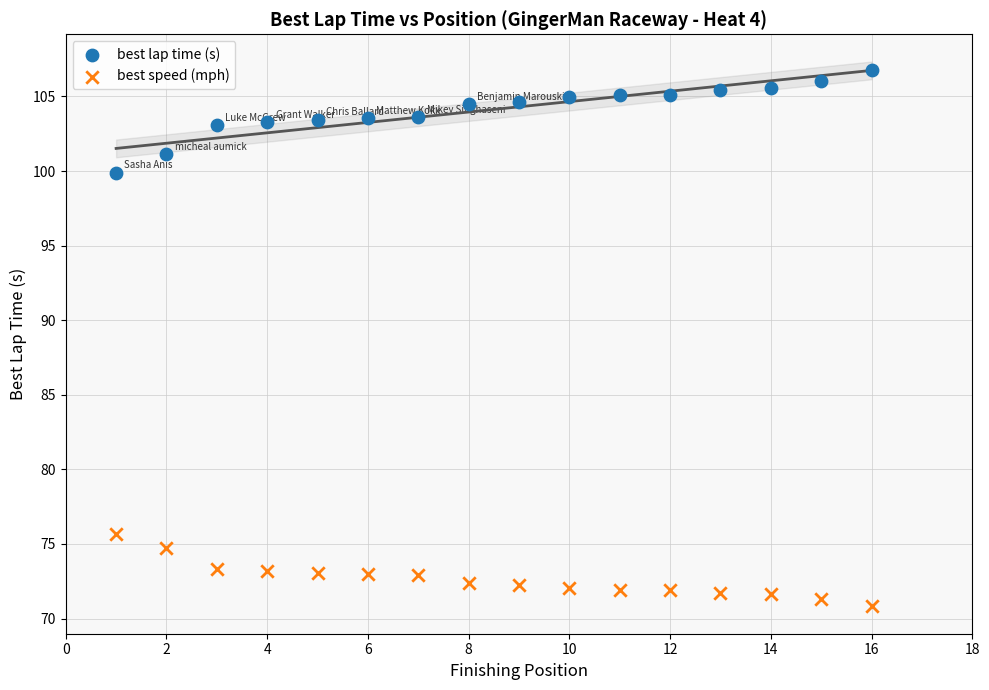

Across all series, what Y value is closest to 88?

99.9